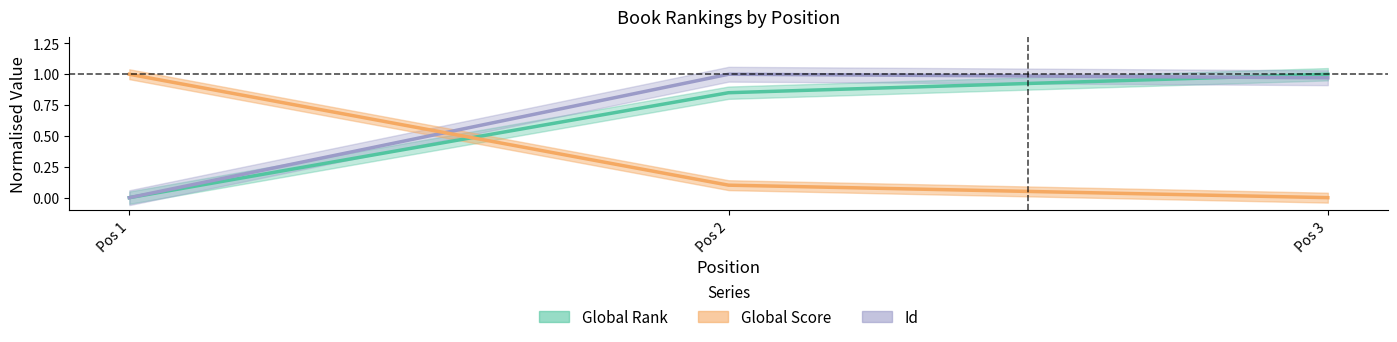

What is the difference between the maximum and minimum values in the Global Rank series?

1.0